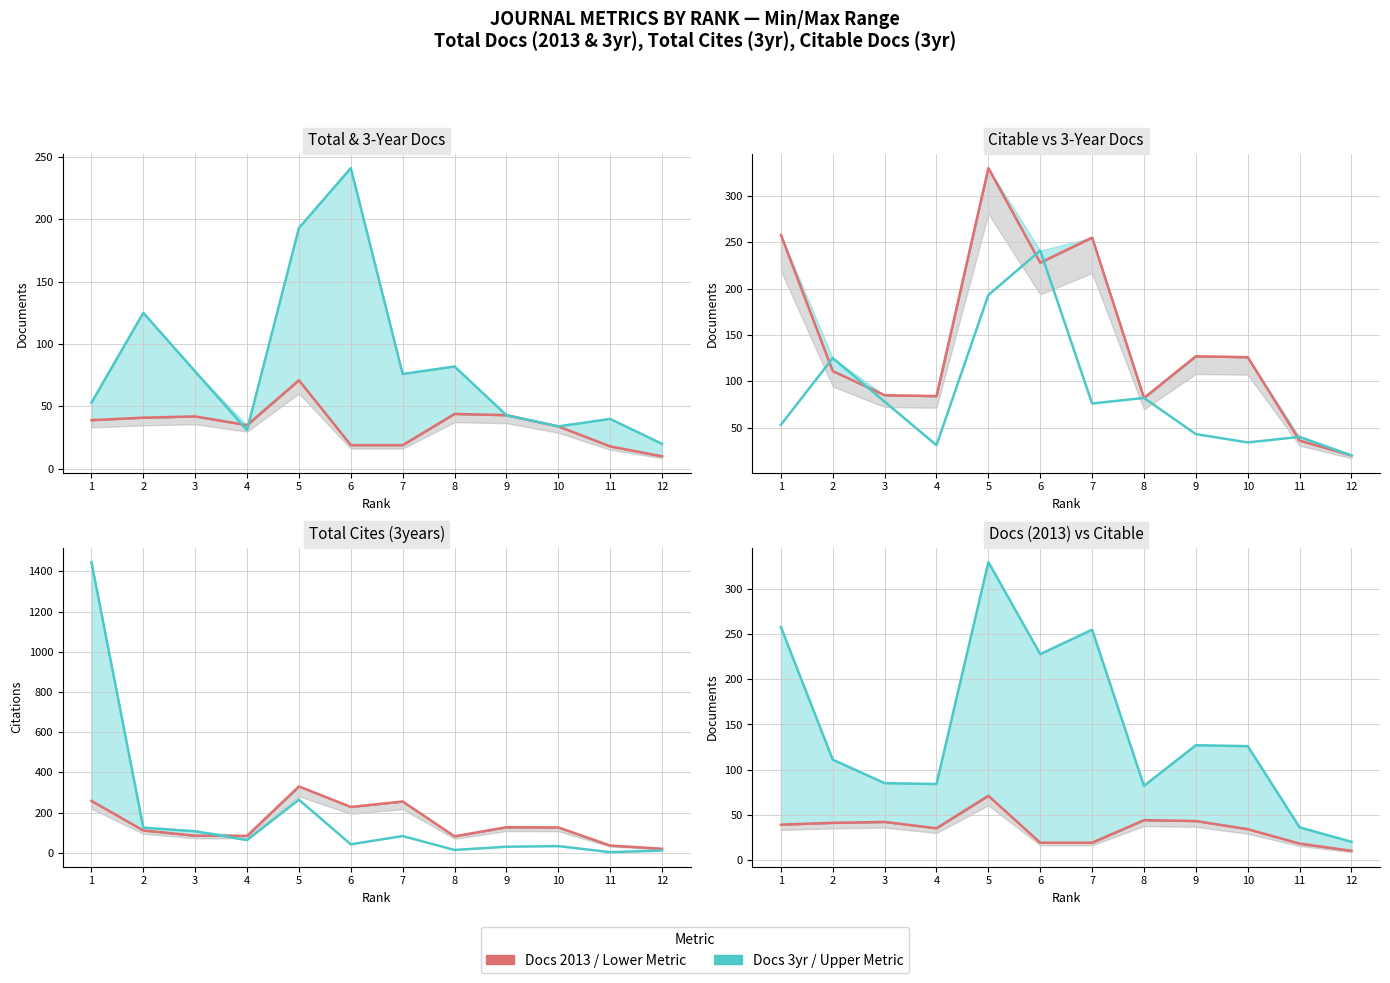

List the labels in order of Docs (2013) / Lower metric value, smallest first.

12, 11, 6, 7, 10, 4, 1, 2, 3, 9, 8, 5